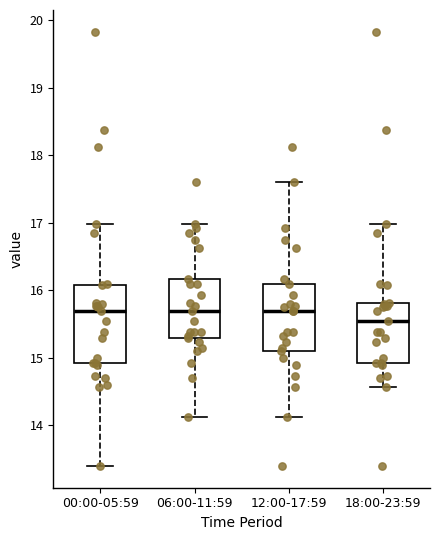

Which box is the tallest, from its lower edge to its upper edge?

00:00-05:59